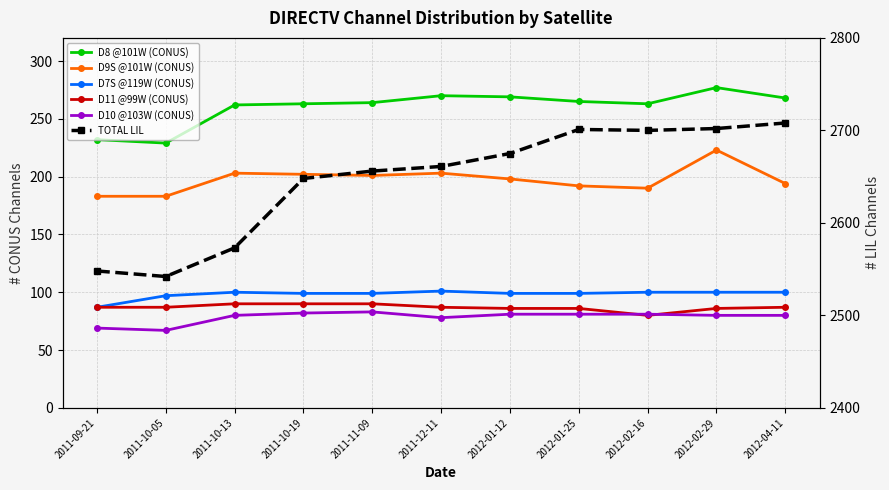

Is it true that D11 @99W (CONUS) equals 80 at 2012-02-16?

True